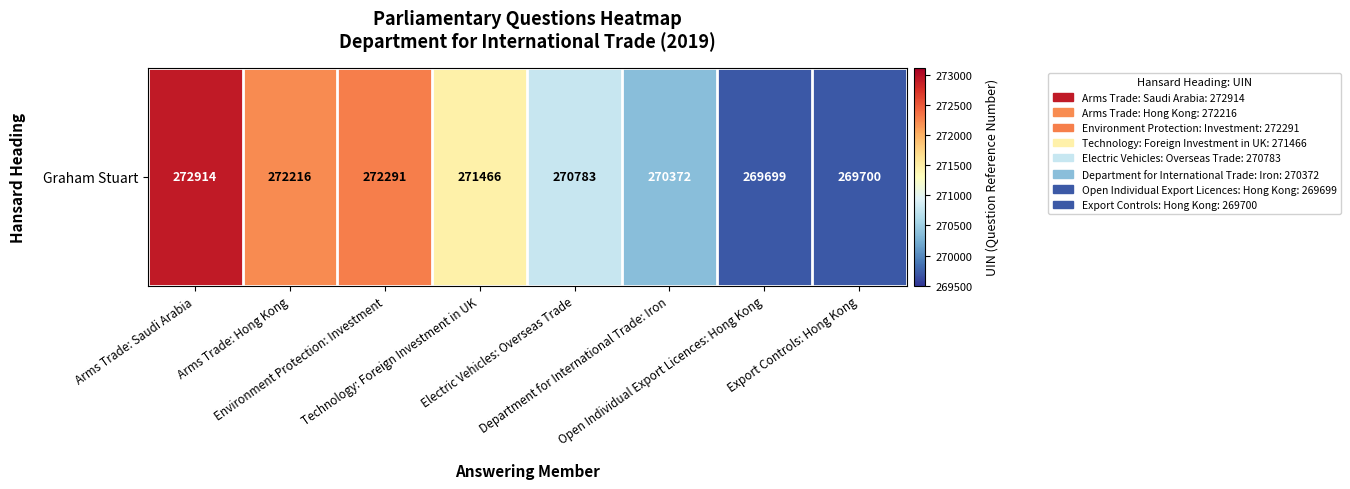

Rank the categories by value from highest to lowest.

Arms Trade: Saudi Arabia, Environment Protection: Investment, Arms Trade: Hong Kong, Technology: Foreign Investment in UK, Electric Vehicles: Overseas Trade, Department for International Trade: Iron, Export Controls: Hong Kong, Open Individual Export Licences: Hong Kong